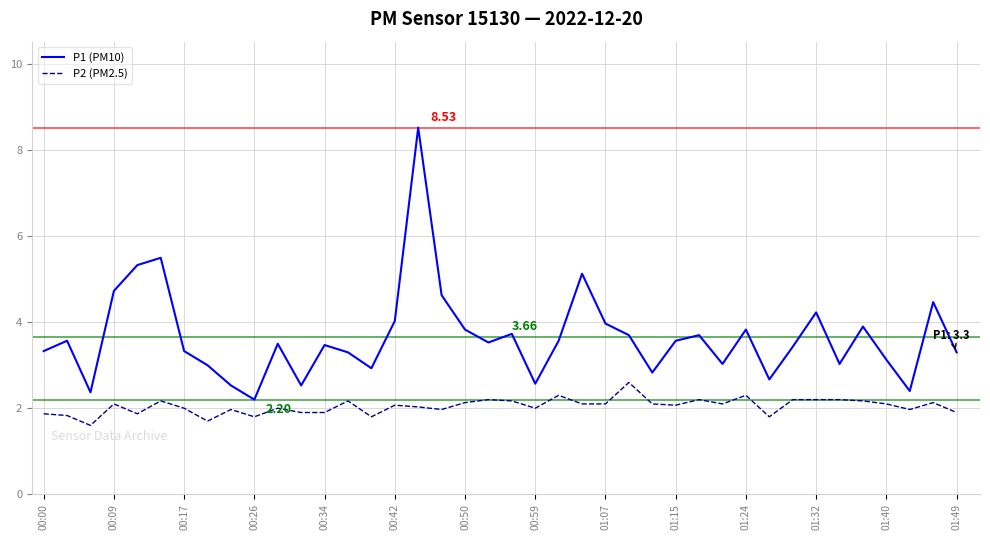

Which series has the widest spread of values?

P1 (PM10)